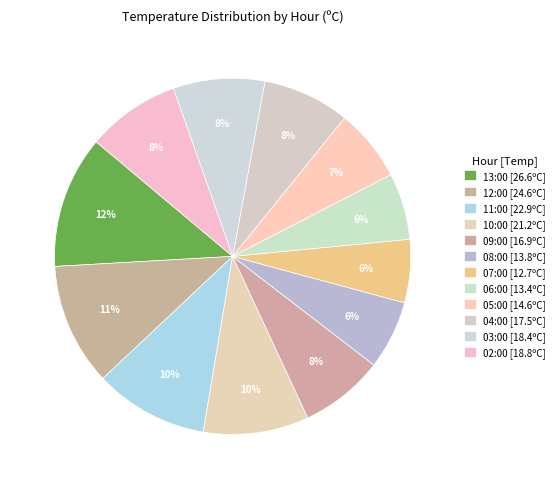

True or false: 03:00 accounts for 8% of the total.

True